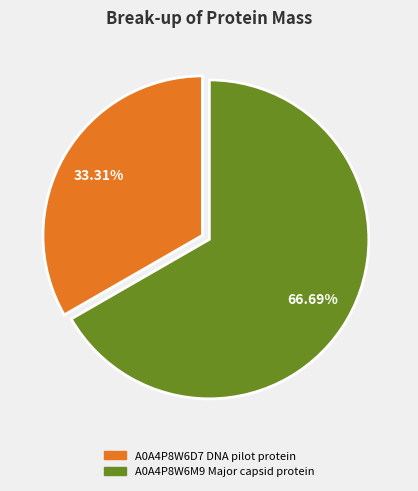

How many segments does this pie chart have?

2